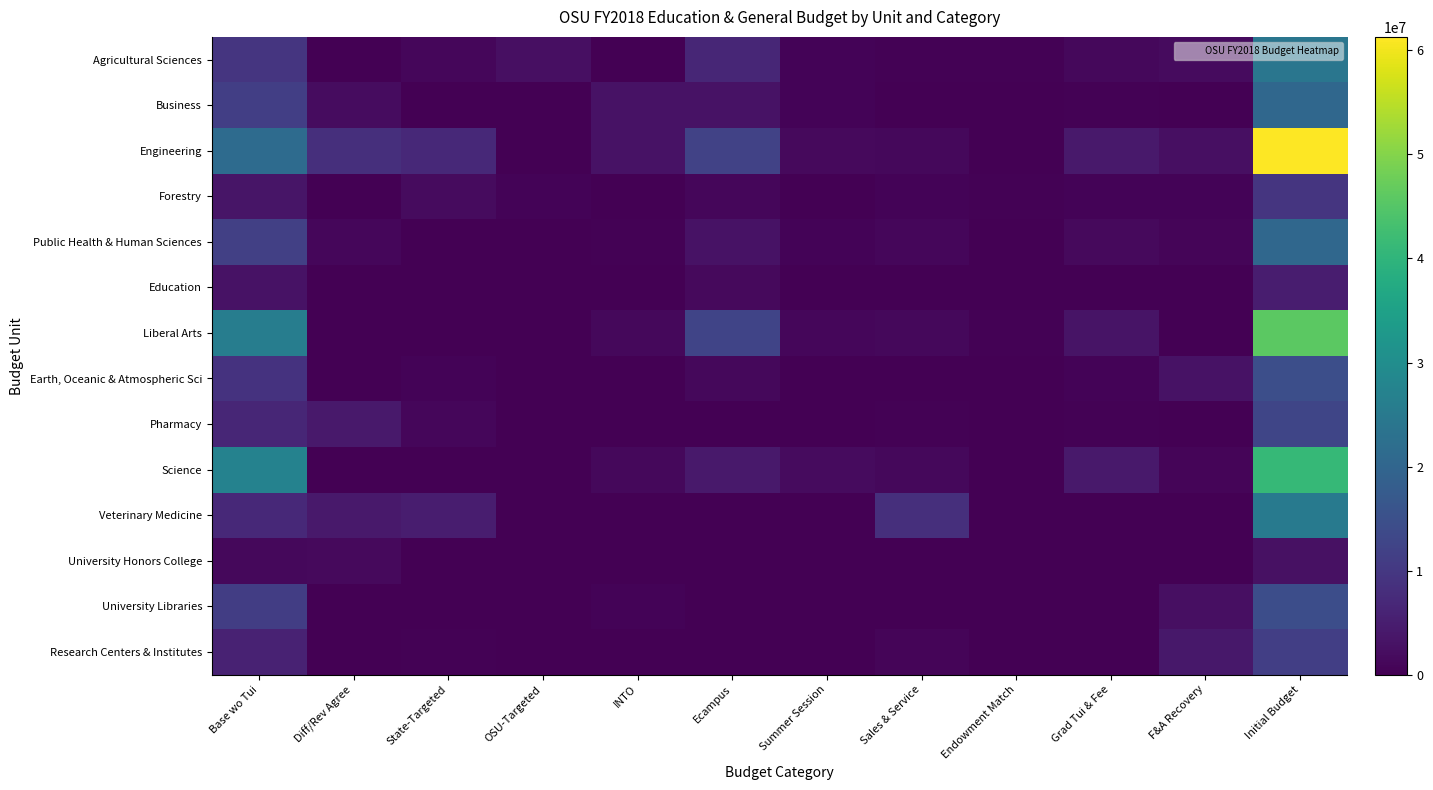

At Grad Tui & Fee, list the series in order from smallest to largest.

University Libraries, Research Centers & Institutes, University Honors College, Education, Veterinary Medicine, Pharmacy, Business, Forestry, Earth, Oceanic & Atmospheric Sci, Agricultural Sciences, Public Health & Human Sciences, Liberal Arts, Science, Engineering